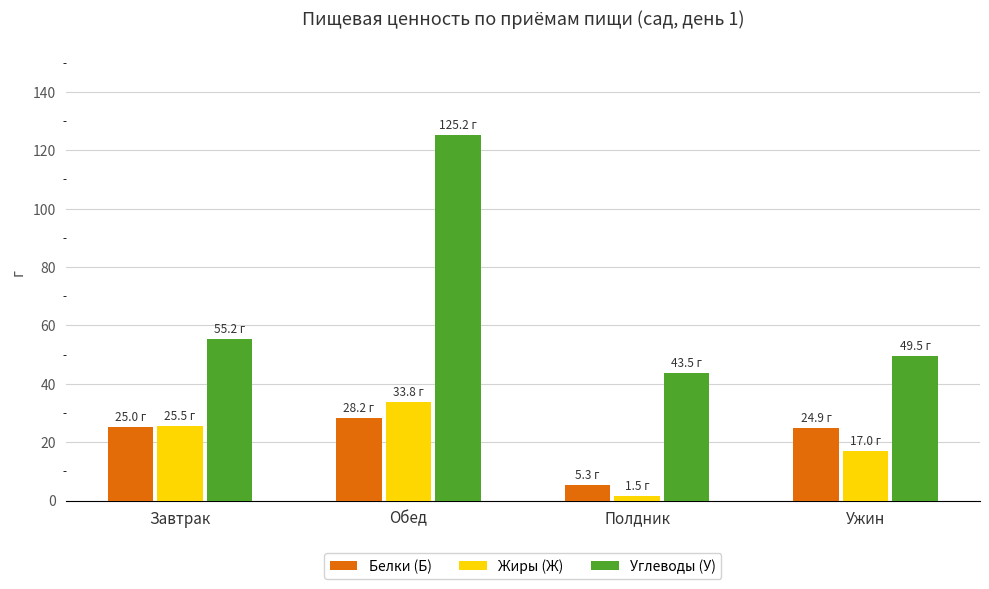

What is the maximum value for Жиры (Ж)?

33.8